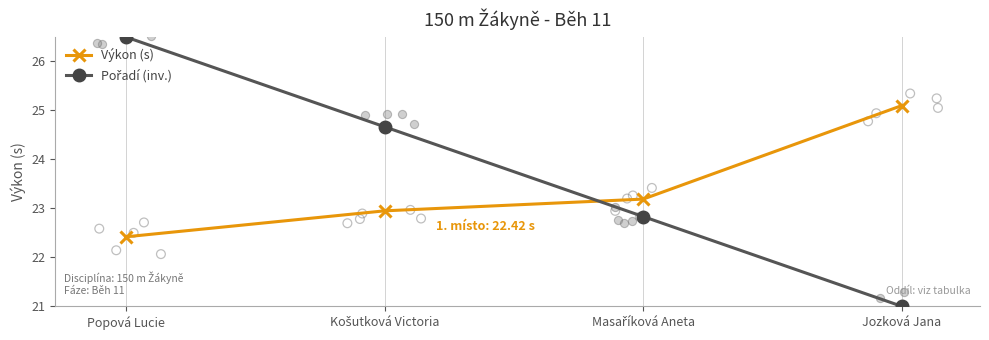

What are all the series names shown in the legend?

Výkon (s), Pořadí (inv.)